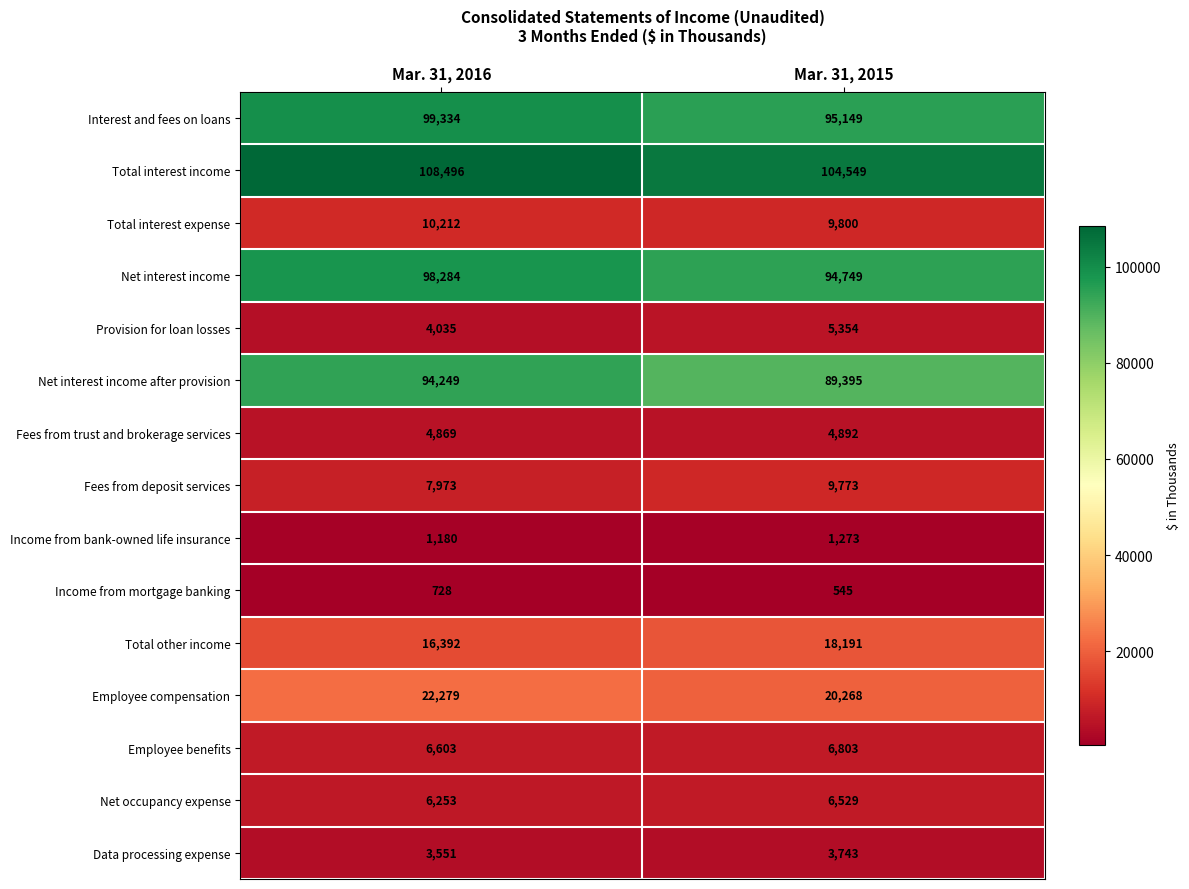

Which category has the lowest value across all series?

Mar. 31, 2015